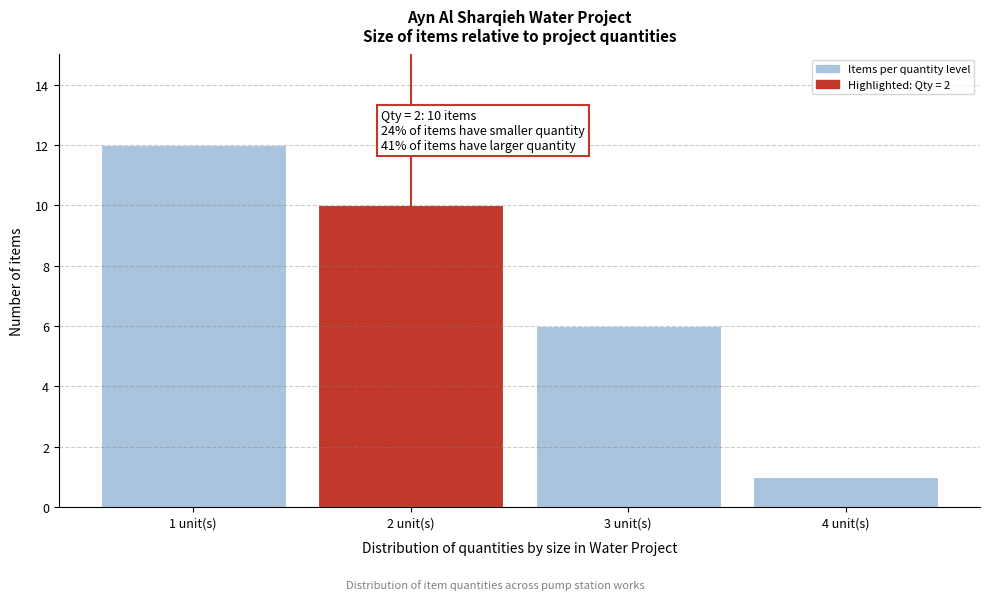

Reading left to right, transcribe all the data shown in this chart.

12	10	6	1